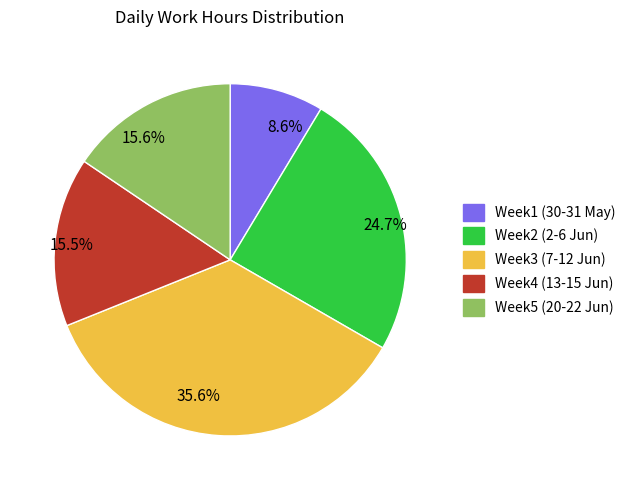

To the nearest percent, what is the average slice percentage?

20%